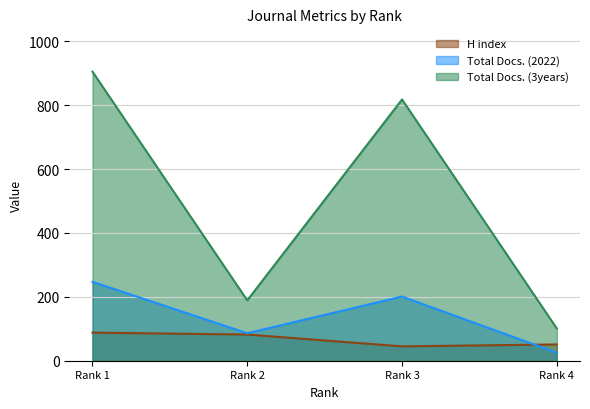

In Total Docs. (2022), how many points are higher than both neighbors (excluding endpoints)?

1